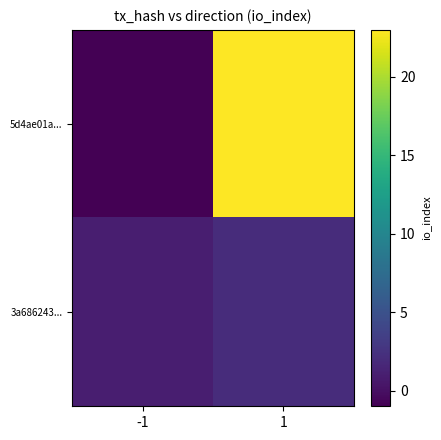

Between -1 and 1, which series saw the biggest shift?

5d4ae01a...